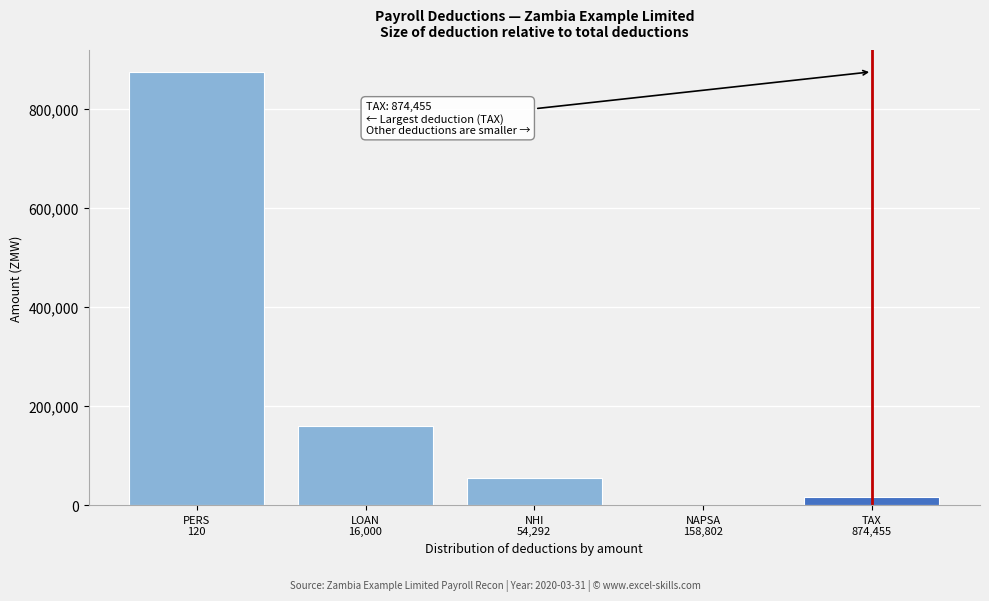

What is the sum of all values?

1103669.4